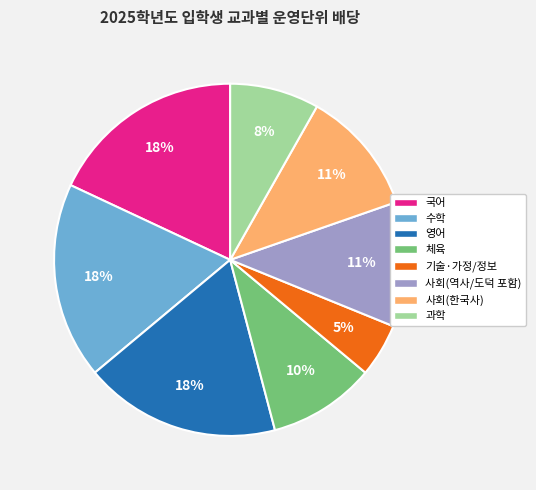

What is the smallest slice in the pie chart?

기술·가정/정보